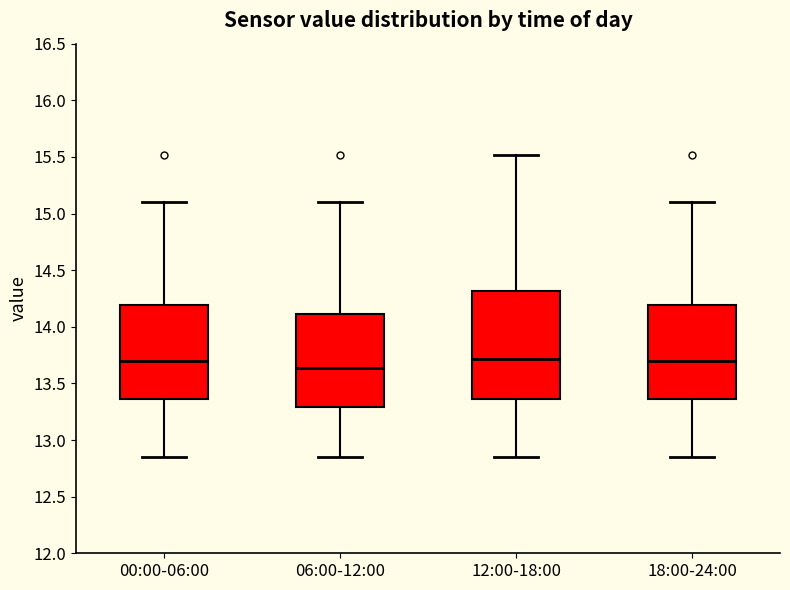

Reading left to right, read every box against the y-axis: the position of its median line, the range the box covers, and the ends of its whiskers. The values are not printed on the chart, so give them approximately, as read against the axis.

00:00-06:00: median 13.70, box 13.35 to 14.20, whiskers 12.85 to 15.10
06:00-12:00: median 13.65, box 13.30 to 14.10, whiskers 12.85 to 15.10
12:00-18:00: median 13.70, box 13.35 to 14.30, whiskers 12.85 to 15.50
18:00-24:00: median 13.70, box 13.35 to 14.20, whiskers 12.85 to 15.10